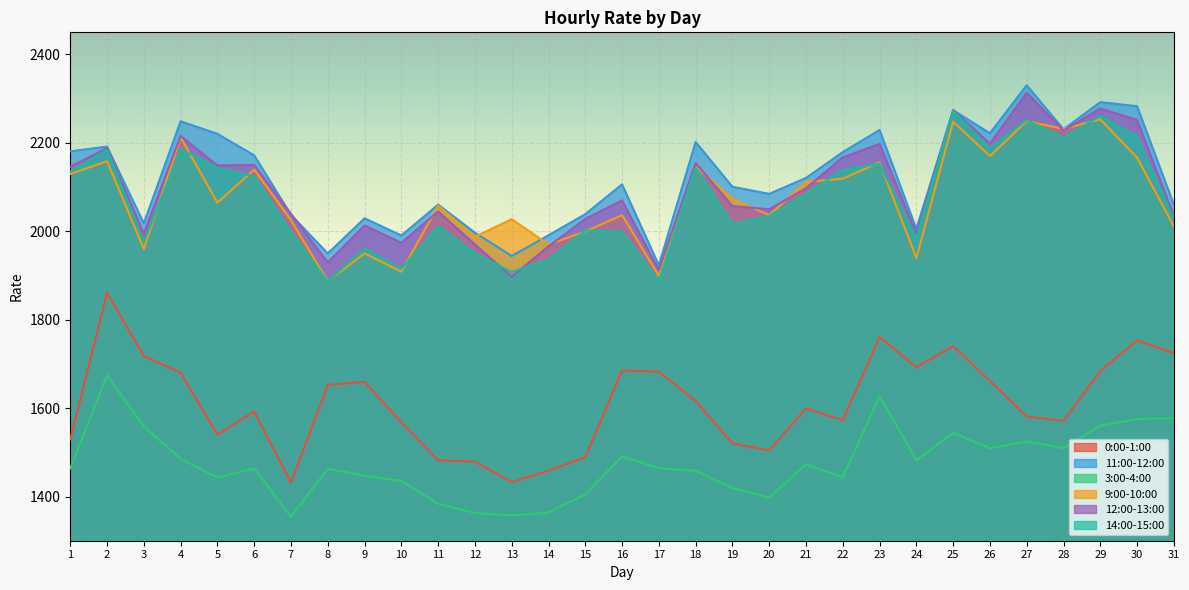

Reading right to left, extract all data points from this chart.

0:00-1:00: 31=1724.3	30=1753.3	29=1684.1	28=1571.0	27=1580.9	26=1661.4	25=1740.0	24=1692.5	23=1760.8	22=1573.1	21=1598.8	20=1504.1	19=1520.3	18=1615.9	17=1682.2	16=1685.1	15=1489.0	14=1458.4	13=1432.7	12=1478.8	11=1482.2	10=1568.0	9=1659.2	8=1652.5	7=1431.3	6=1592.4	5=1539.8	4=1680.1	3=1717.7	2=1860.4	1=1529.6
11:00-12:00: 31=2060.3	30=2282.9	29=2292.1	28=2230.6	27=2330.3	26=2221.6	25=2273.8	24=2005.3	23=2229.2	22=2178.9	21=2120.5	20=2084.5	19=2100.6	18=2201.8	17=1923.0	16=2106.1	15=2038.7	14=1990.8	13=1944.2	12=1996.8	11=2060.2	10=1990.3	9=2029.3	8=1949.8	7=2037.0	6=2171.7	5=2220.3	4=2248.7	3=2017.9	2=2191.5	1=2180.7
3:00-4:00: 31=1577.1	30=1575.3	29=1560.1	28=1509.3	27=1524.6	26=1509.0	25=1543.6	24=1482.5	23=1626.8	22=1443.5	21=1473.0	20=1397.4	19=1419.6	18=1458.0	17=1464.2	16=1490.7	15=1404.8	14=1364.0	13=1357.1	12=1362.7	11=1383.6	10=1435.3	9=1447.2	8=1462.5	7=1354.1	6=1463.5	5=1442.6	4=1485.6	3=1558.0	2=1674.2	1=1463.4
9:00-10:00: 31=2011.3	30=2166.5	29=2253.2	28=2231.4	27=2249.2	26=2170.2	25=2248.1	24=1939.2	23=2155.8	22=2119.1	21=2111.7	20=2036.1	19=2073.7	18=2146.4	17=1899.2	16=2036.6	15=1999.4	14=1970.3	13=2027.3	12=1987.4	11=2057.6	10=1908.4	9=1949.9	8=1887.0	7=2024.9	6=2139.5	5=2064.6	4=2212.4	3=1959.7	2=2158.6	1=2129.6
12:00-13:00: 31=2034.8	30=2251.8	29=2277.6	28=2227.8	27=2313.4	26=2198.1	25=2274.0	24=1995.0	23=2197.6	22=2167.1	21=2097.1	20=2049.7	19=2056.9	18=2154.2	17=1912.4	16=2069.9	15=2027.6	14=1965.8	13=1896.9	12=1970.0	11=2044.7	10=1973.9	9=2013.1	8=1929.3	7=2039.6	6=2150.0	5=2148.7	4=2215.6	3=1994.4	2=2188.2	1=2145.8
14:00-15:00: 31=2026.8	30=2214.5	29=2260.8	28=2211.4	27=2251.6	26=2186.9	25=2272.0	24=1984.6	23=2152.2	22=2138.8	21=2084.8	20=2034.3	19=2016.4	18=2143.9	17=1887.9	16=1999.0	15=2001.7	14=1935.8	13=1907.7	12=1950.2	11=2010.9	10=1914.7	9=1961.2	8=1886.2	7=1998.7	6=2124.4	5=2143.3	4=2186.2	3=1975.4	2=2183.8	1=2135.1